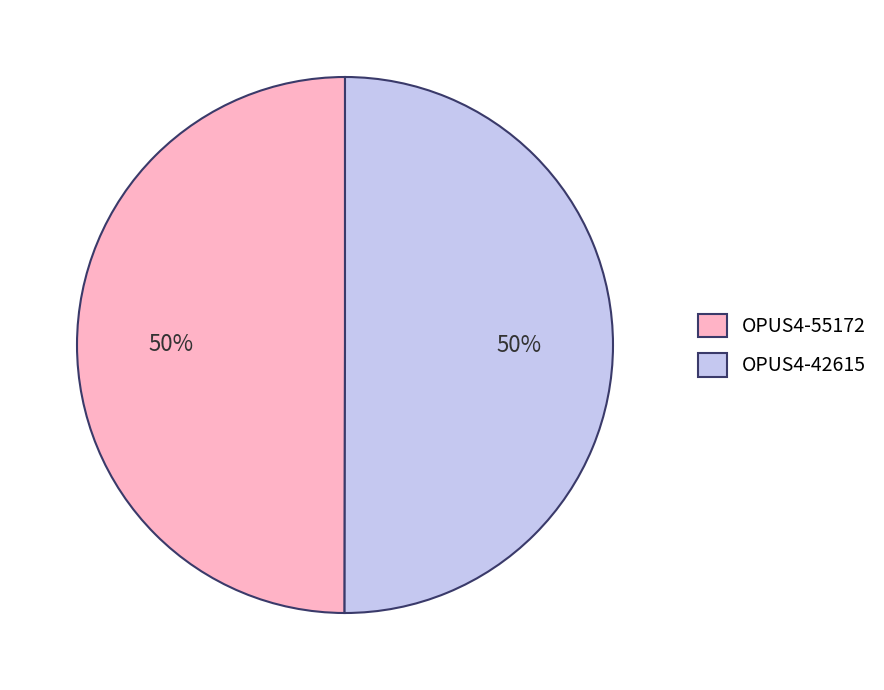

What percentage is the OPUS4-42615 slice, to the nearest percent?

50%